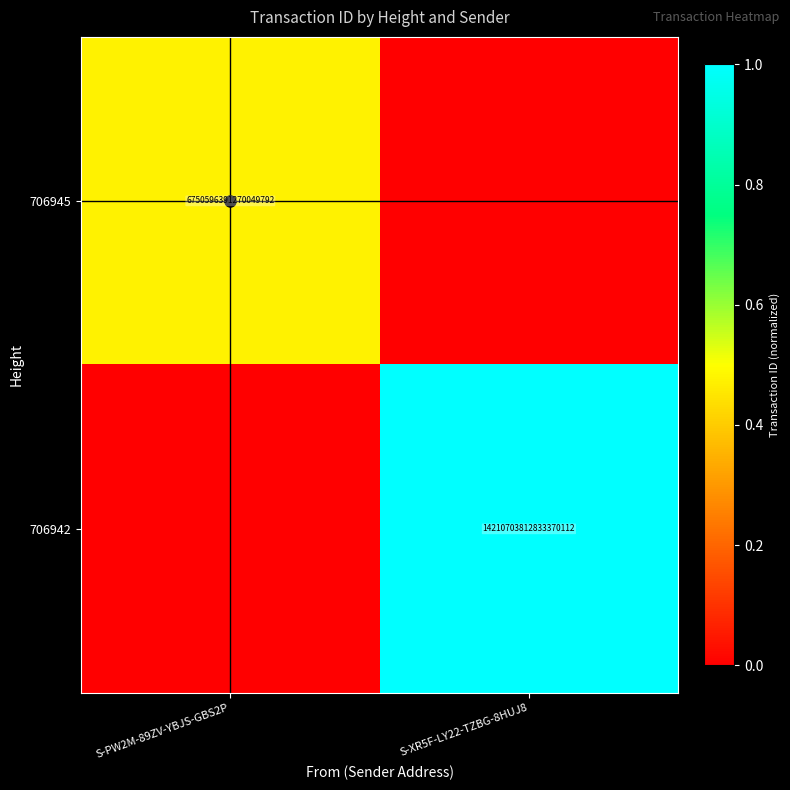

Is the value of 706942 at S-XR5F-LY22-TZBG-8HUJ8 greater than the value of 706945 at S-PW2M-89ZV-YBJS-GBS2P?

Yes